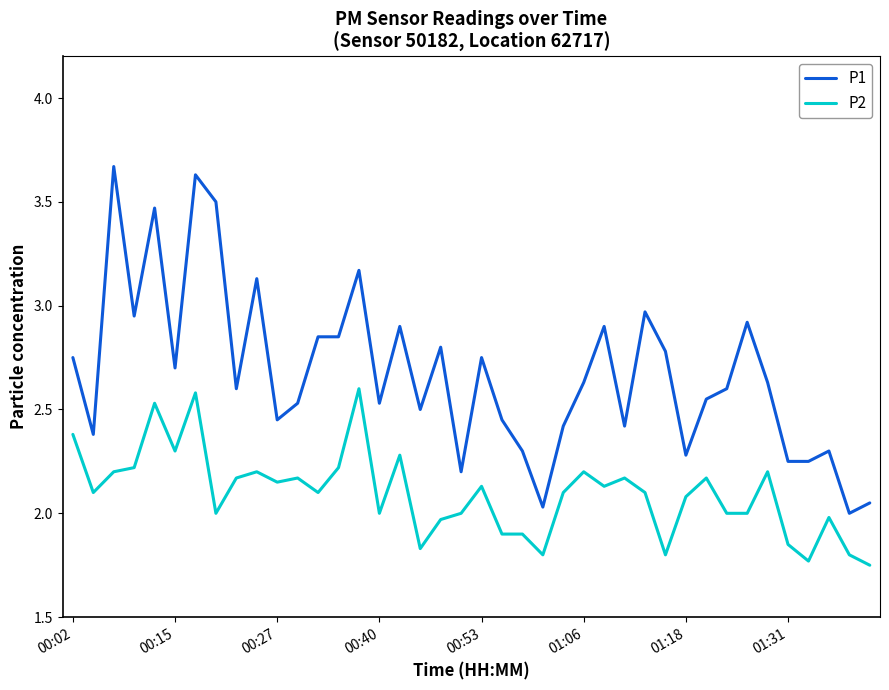

True or false: P1 has more than 0 interior local peaks.

True